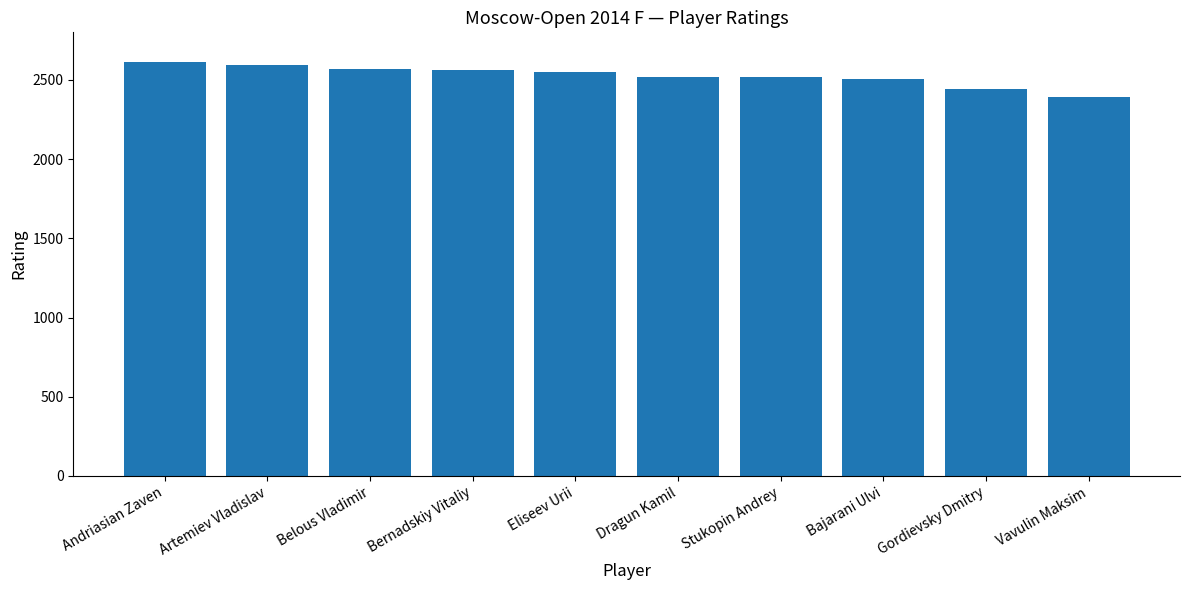

The chart shows a value of 2444 at Gordievsky Dmitry. True or false?

True